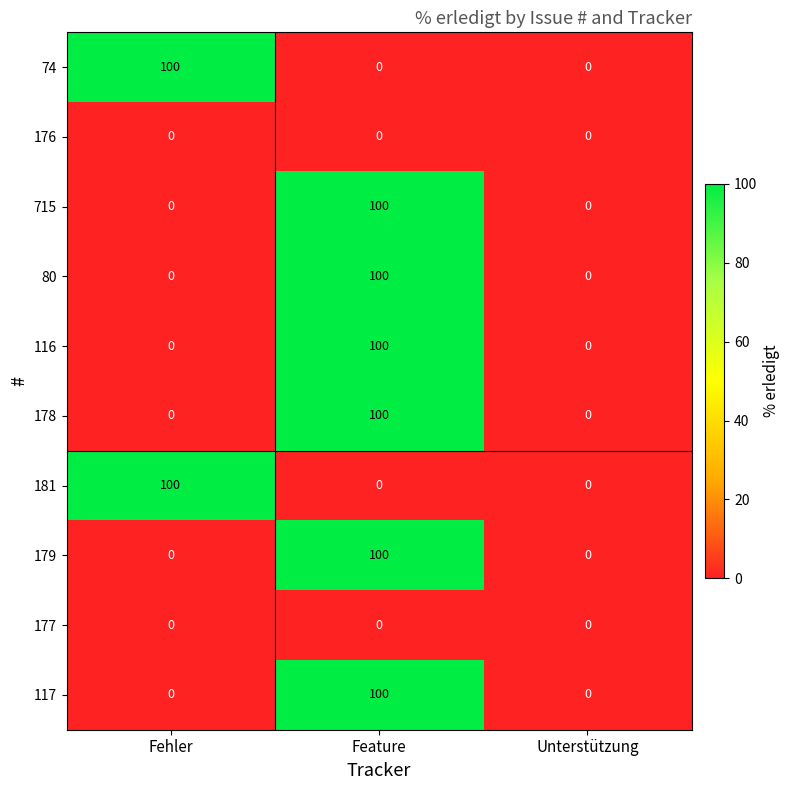

Reading right to left, extract all data points from this chart.

74: Unterstützung=0	Feature=0	Fehler=100
176: Unterstützung=0	Feature=0	Fehler=0
715: Unterstützung=0	Feature=100	Fehler=0
80: Unterstützung=0	Feature=100	Fehler=0
116: Unterstützung=0	Feature=100	Fehler=0
178: Unterstützung=0	Feature=100	Fehler=0
181: Unterstützung=0	Feature=0	Fehler=100
179: Unterstützung=0	Feature=100	Fehler=0
177: Unterstützung=0	Feature=0	Fehler=0
117: Unterstützung=0	Feature=100	Fehler=0